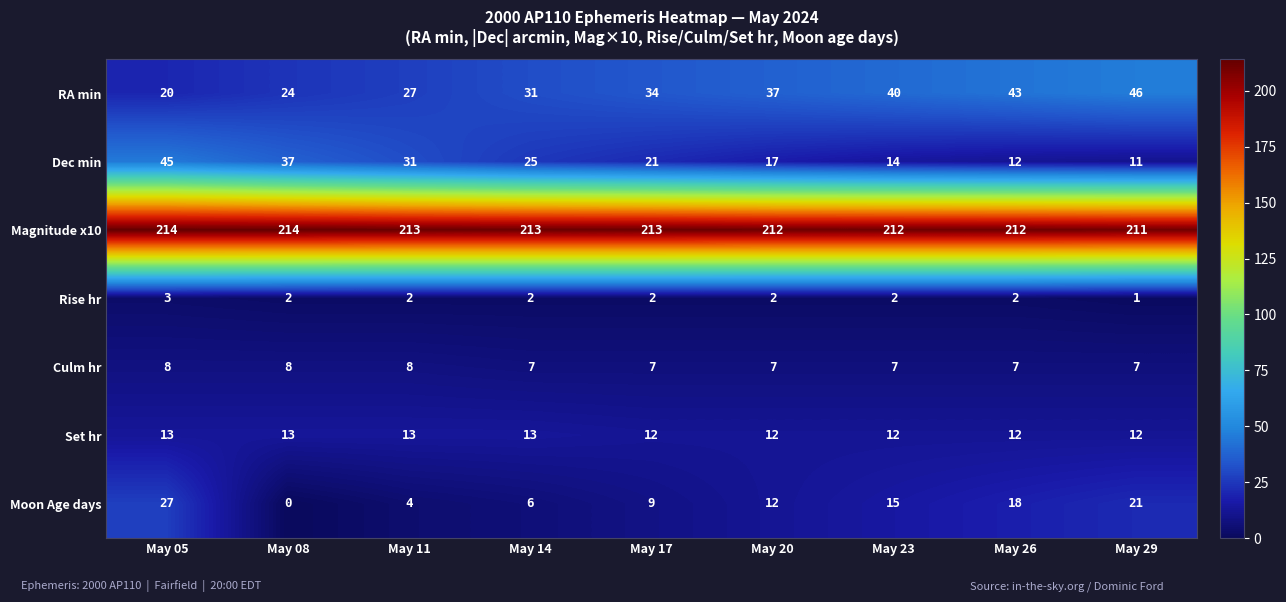

Is it true that Magnitude x10 equals 339 at May 05?

False